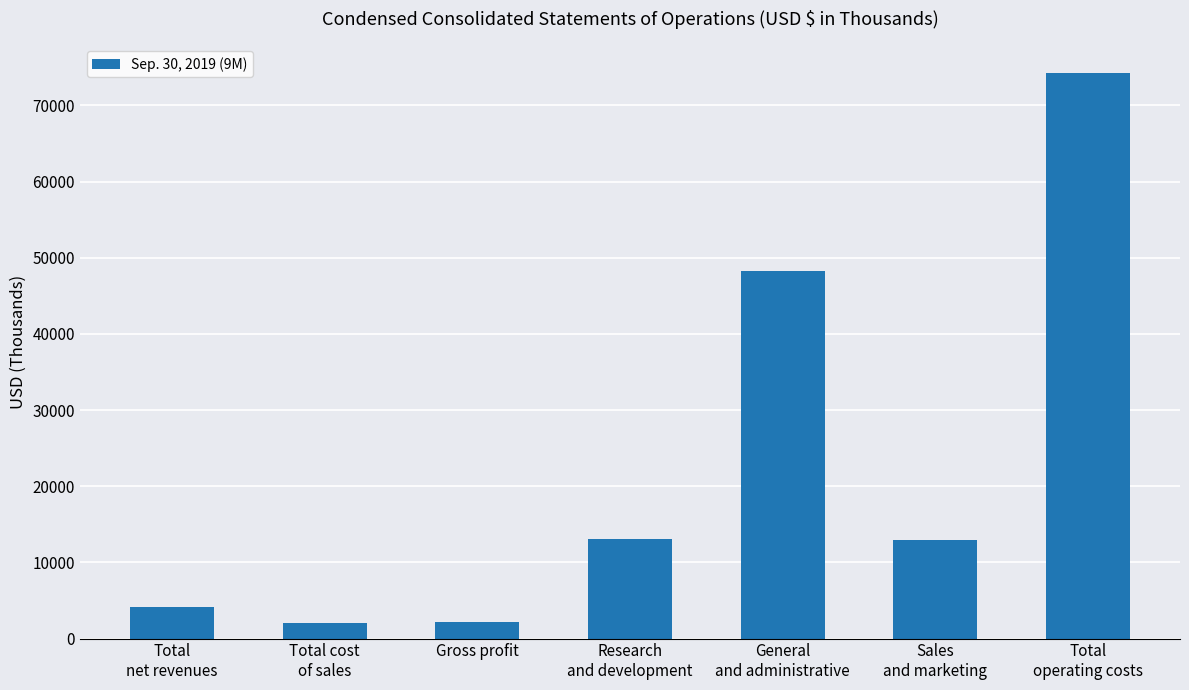

What is the label of the 3rd bar from the right?

General
and administrative